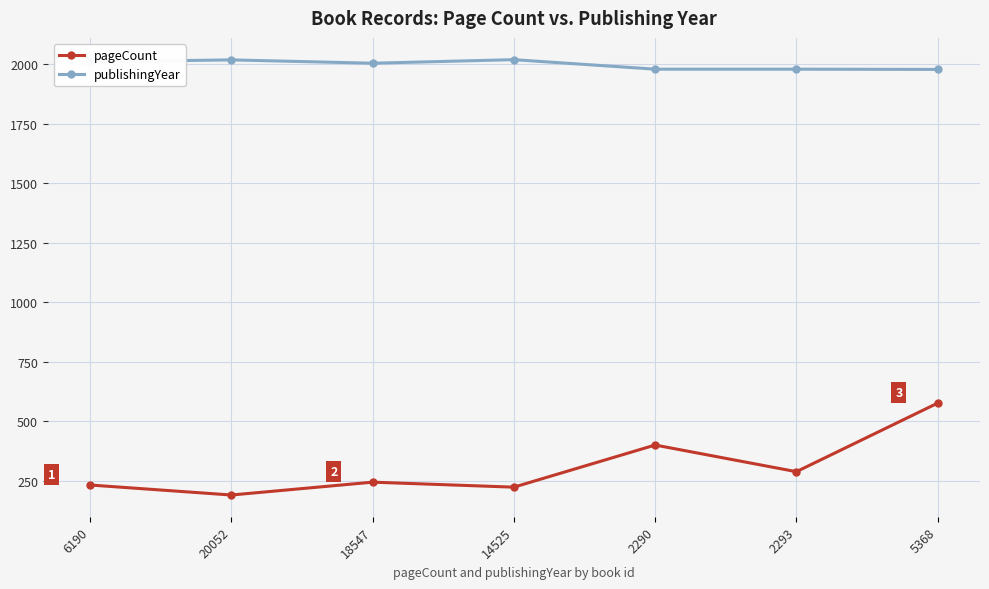

The value of publishingYear at 20052 is 935. True or false?

False